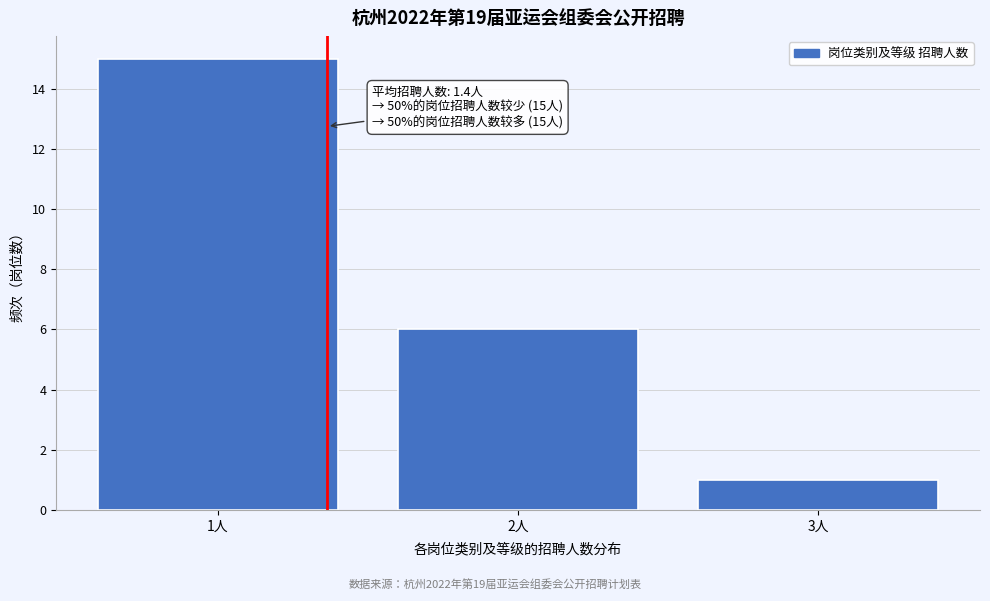

Reading left to right, what are all the values shown in this chart?

1人=15	2人=6	3人=1